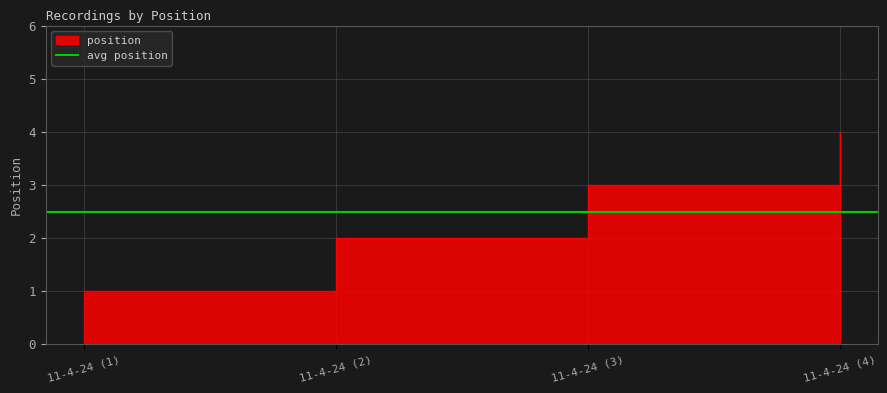

The chart shows a value of 4 at 11-4-24 (4). True or false?

True